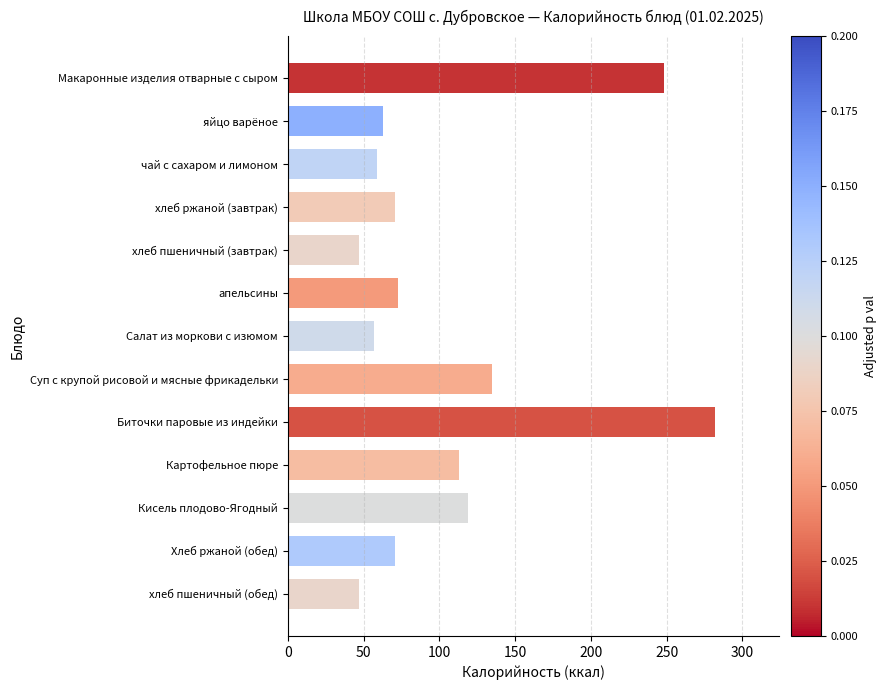

How many data points does each series have?

13